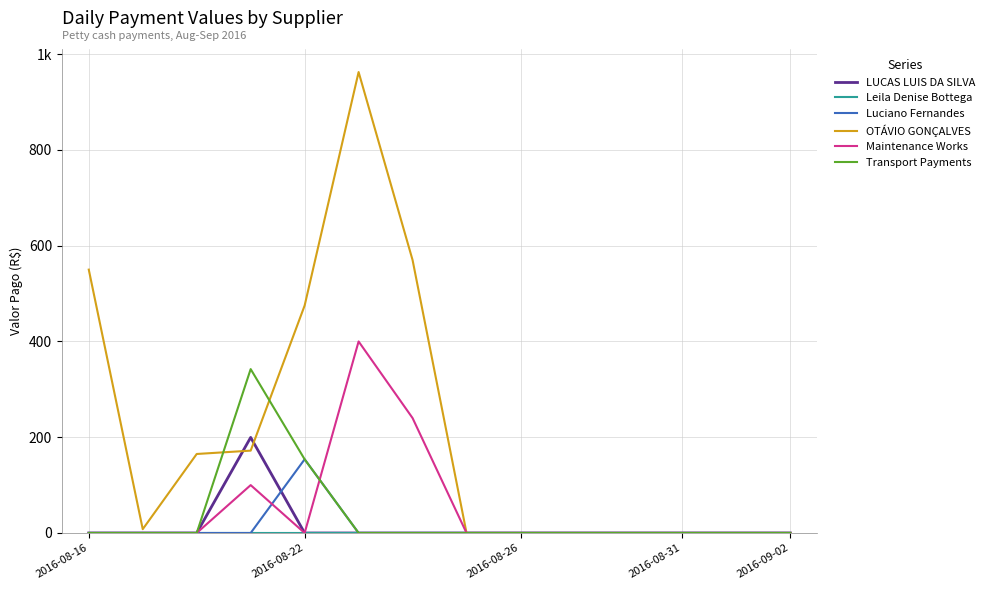

Which series has the widest spread of values?

OTÁVIO GONÇALVES